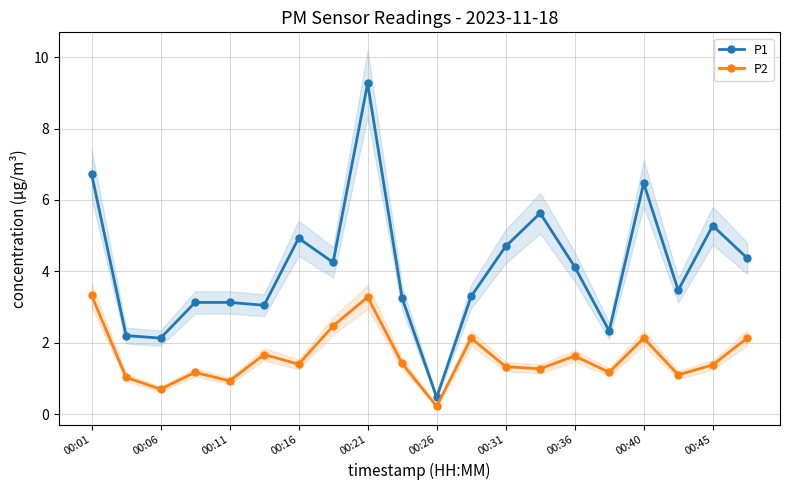

Does the chart have visible grid lines?

Yes